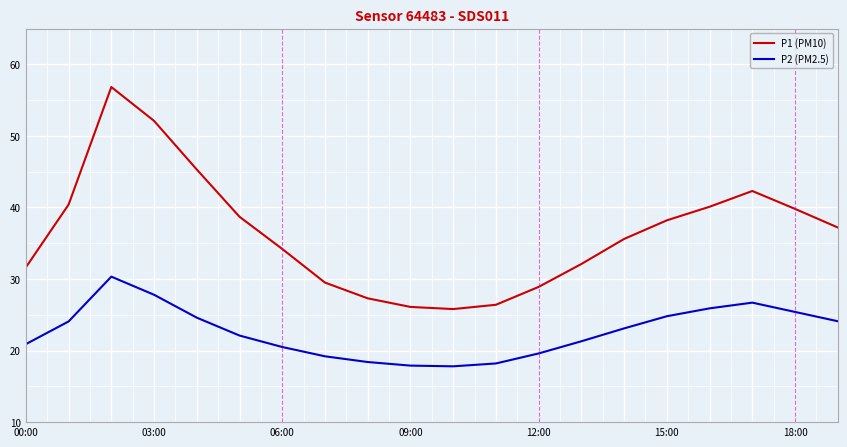

True or false: P1 (PM10) and P2 (PM2.5) cross at least once.

False